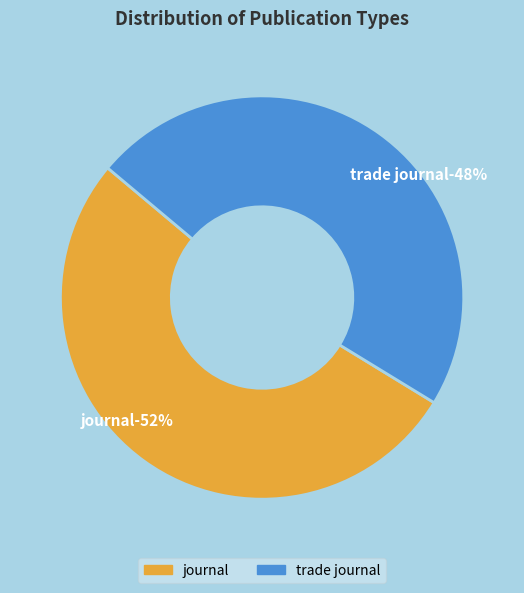

Which has a higher value, trade journal or journal?

journal